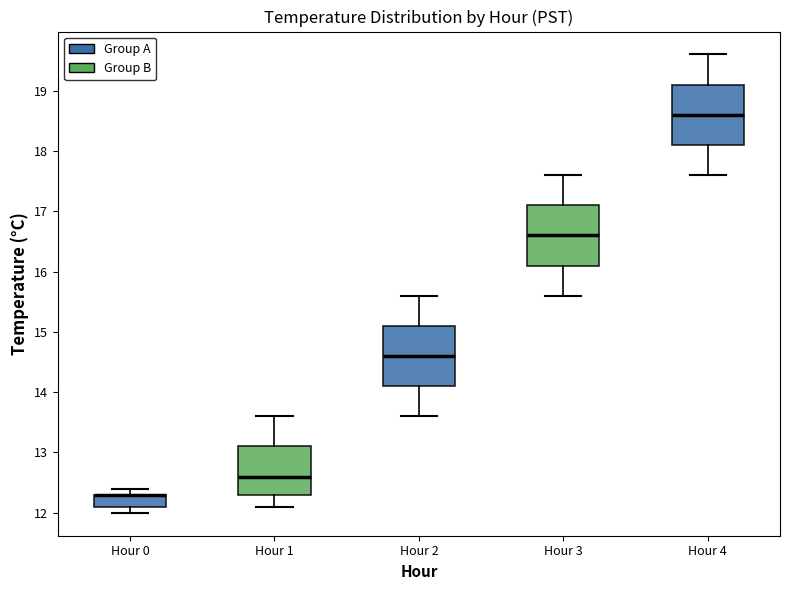

Where is the lower edge of the box for Hour 2 on the y-axis? The values are not printed on the chart, so give them approximately, as read against the axis.

14.1